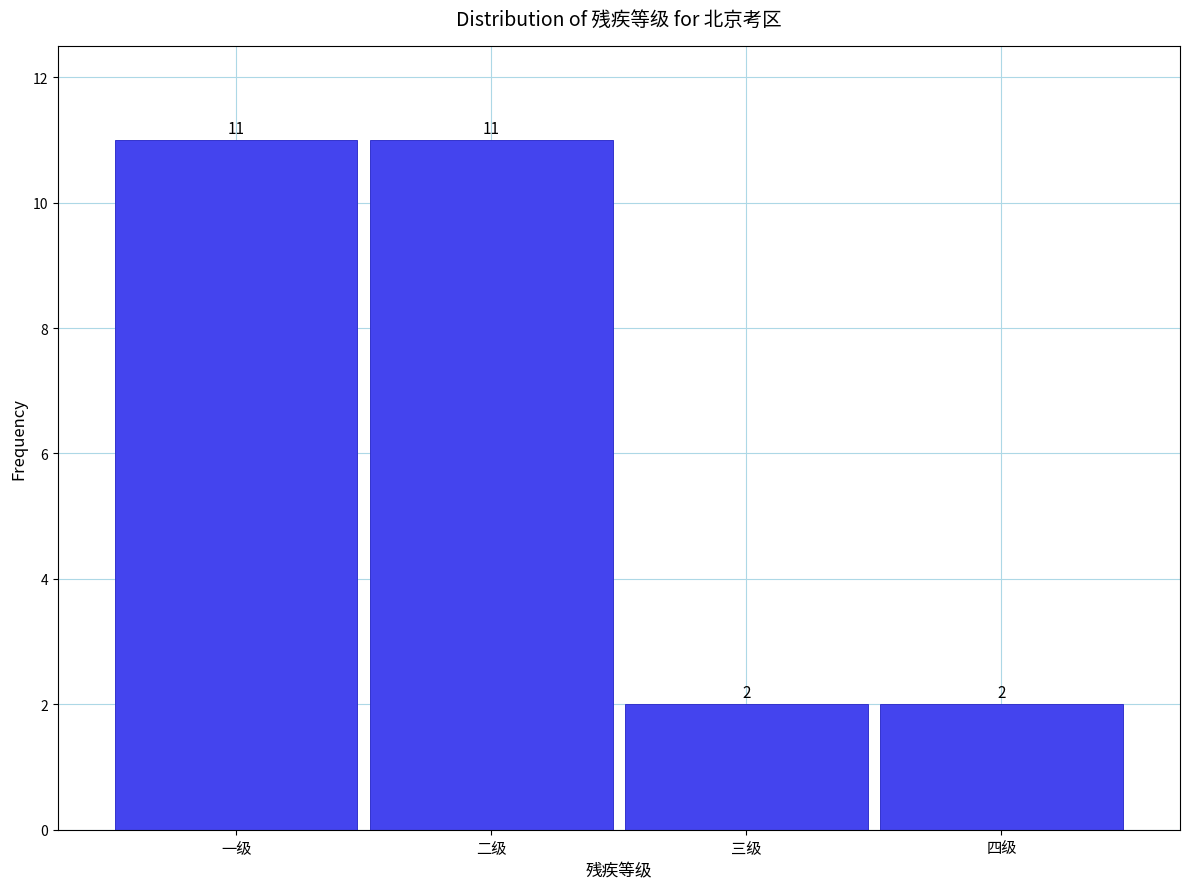

Reading left to right, list all the values displayed in this chart.

一级=11	二级=11	三级=2	四级=2